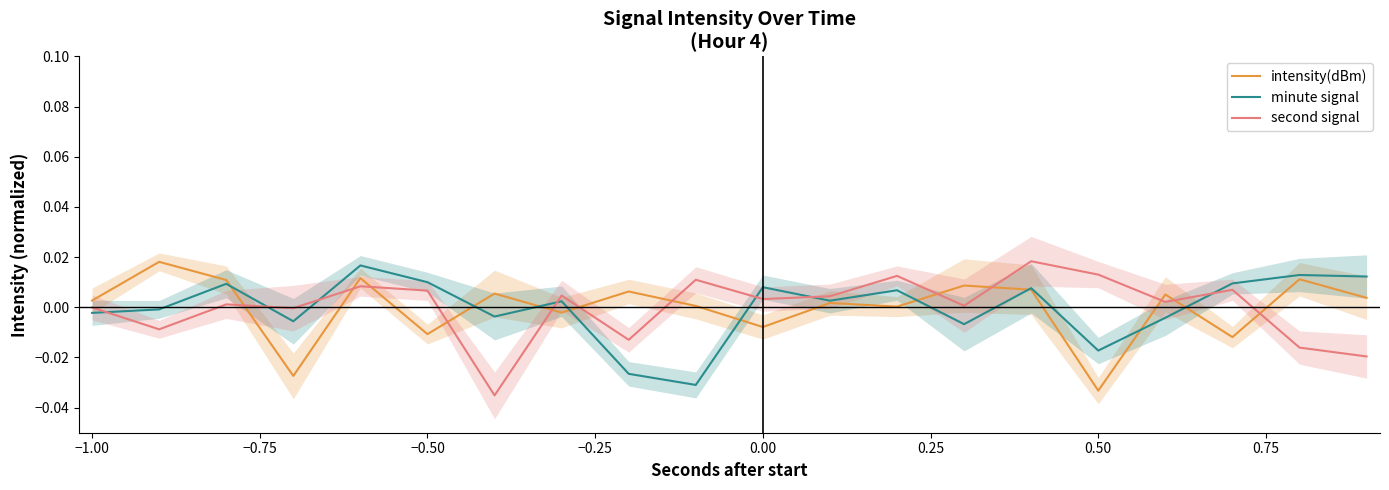

How many times do minute signal and second signal cross each other?

7